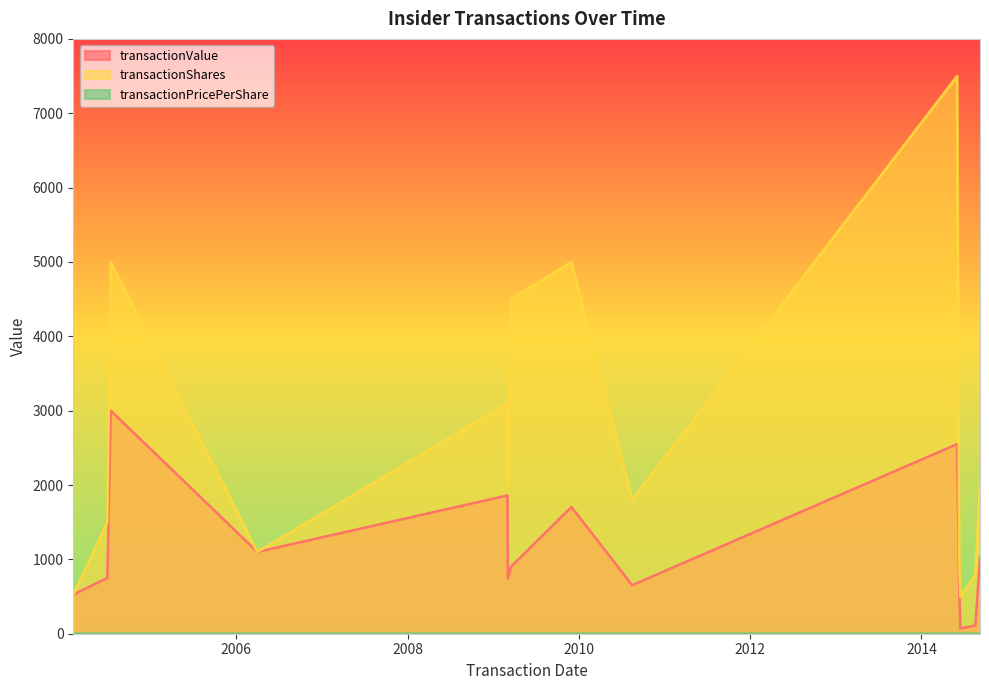

What is the label of the 14th point from the right?

2004-02-05